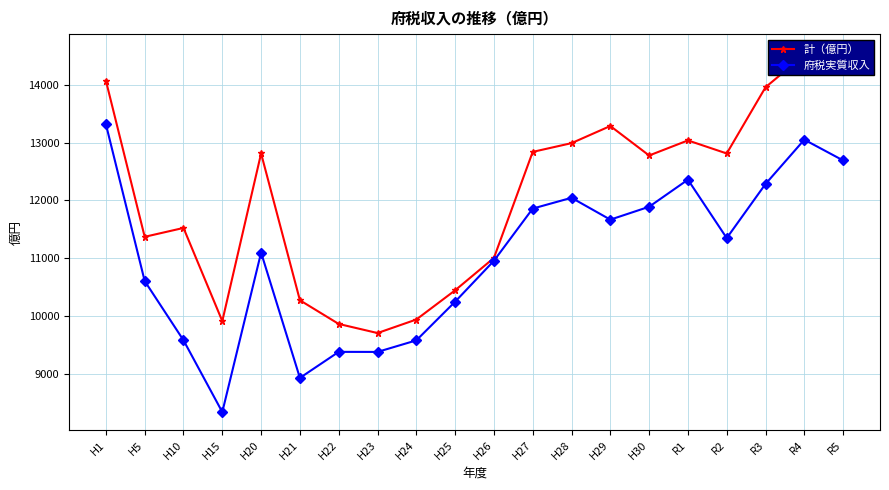

List the labels in order of 計（億円） value, largest first.

R5, R4, H1, R3, H29, R1, H28, H27, H20, R2, H30, H10, H5, H26, H25, H21, H24, H15, H22, H23